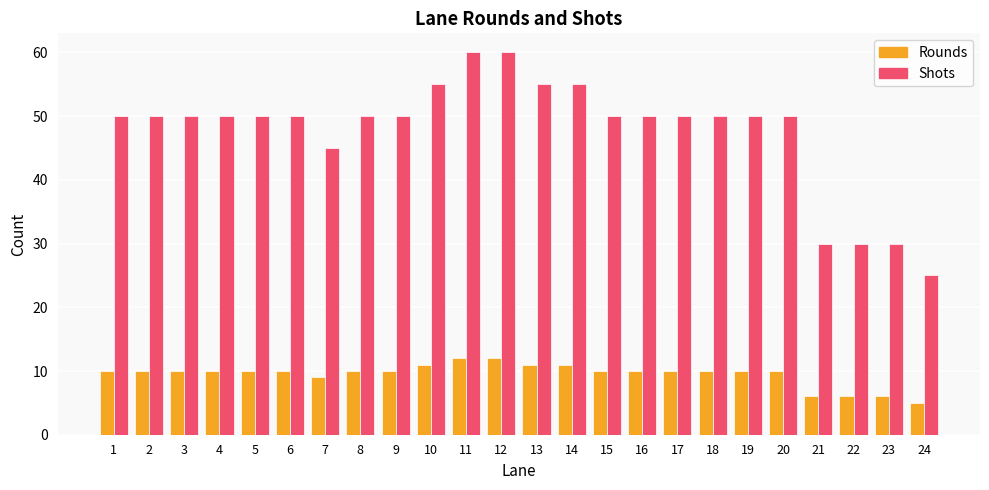

What is the minimum value for Shots?

25